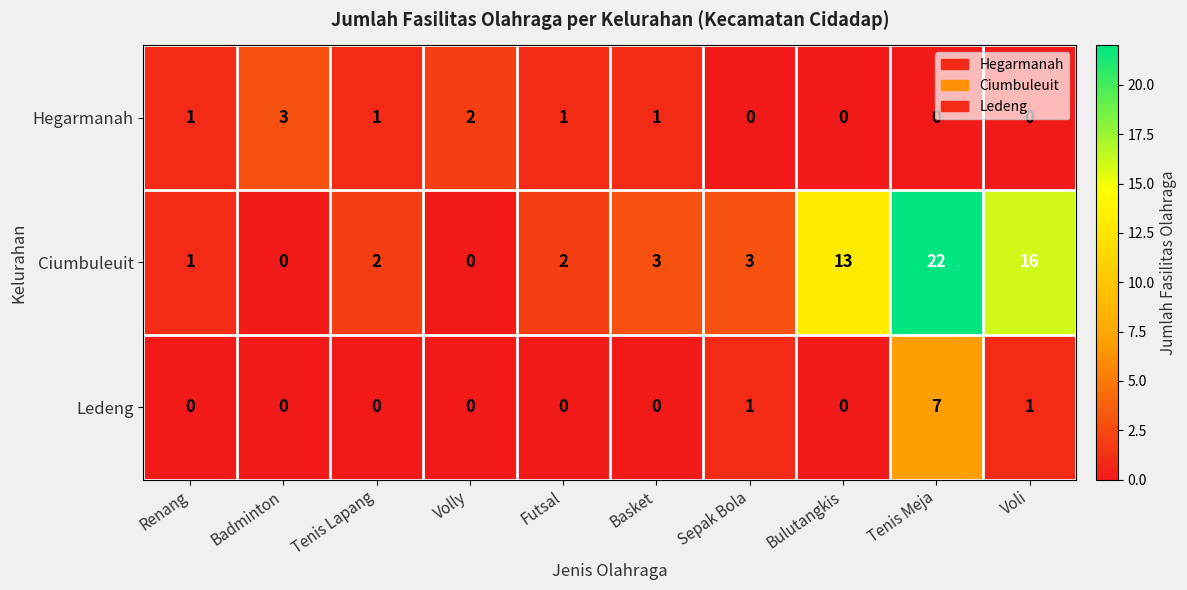

At how many categories does at least one series exceed 7?

3